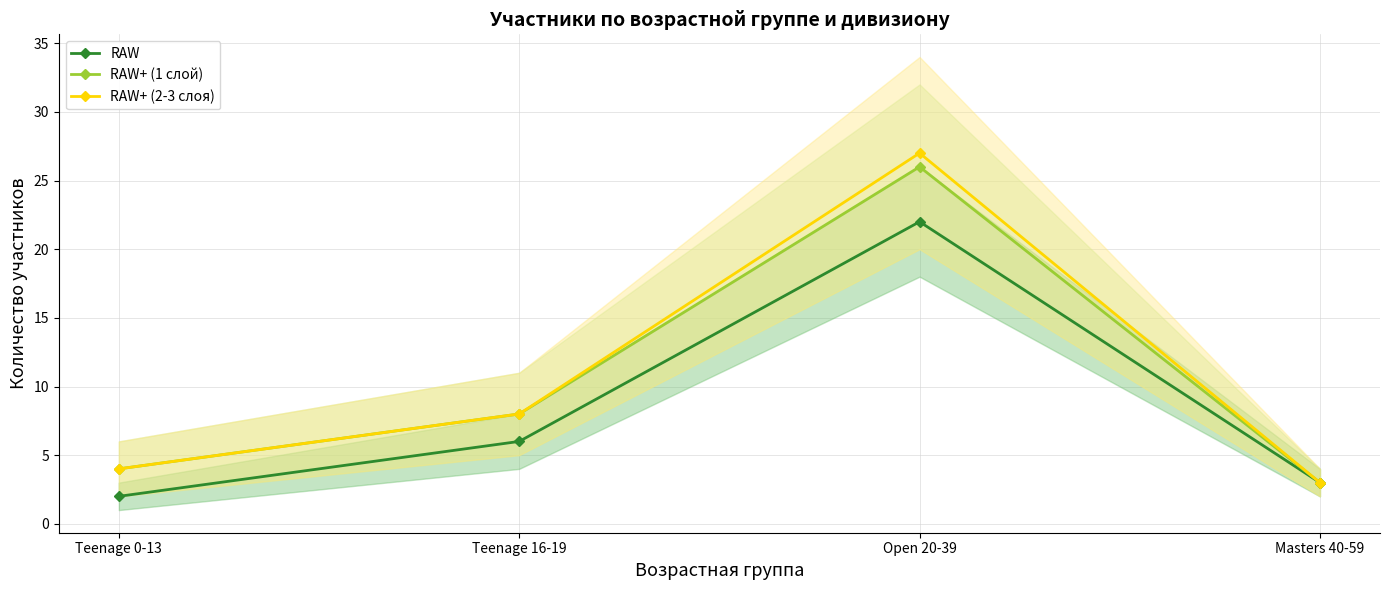

In RAW+ (2-3 слоя), how many points are higher than both neighbors (excluding endpoints)?

1